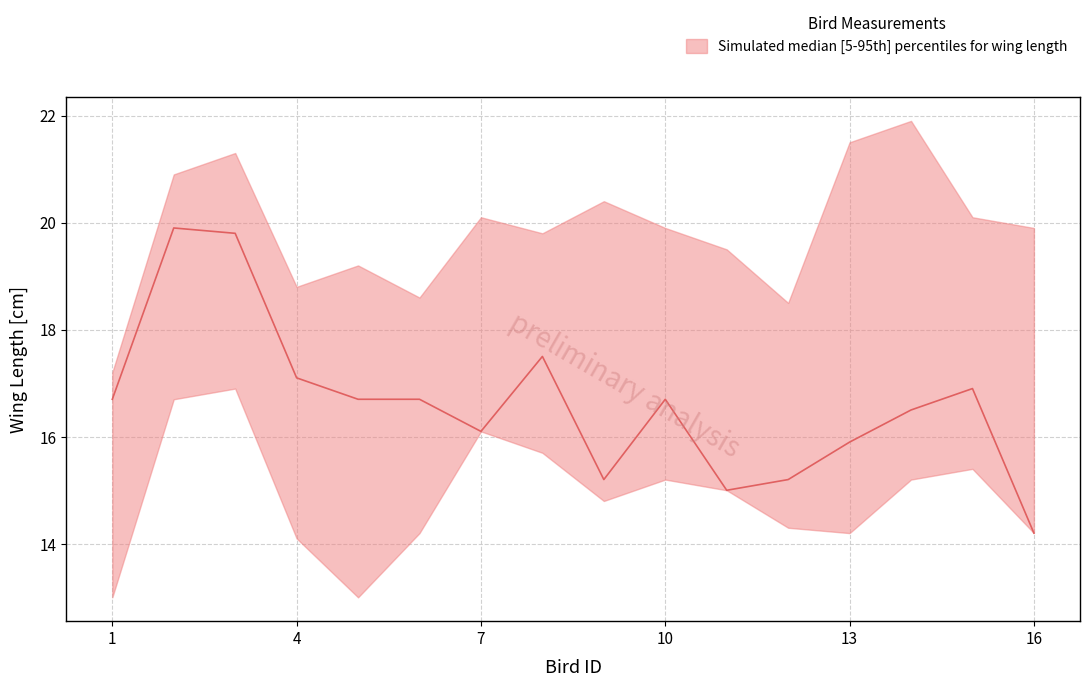

Reading left to right, extract all data points from this chart.

upper: 1=17.2	2=20.9	3=21.3	4=18.8	5=19.2	6=18.6	7=20.1	8=19.8	9=20.4	10=19.9	11=19.5	12=18.5	13=21.5	14=21.9	15=20.1	16=19.9
lower: 1=13.0	2=16.7	3=16.9	4=14.1	5=13.0	6=14.2	7=16.1	8=15.7	9=14.8	10=15.2	11=15.0	12=14.3	13=14.2	14=15.2	15=15.4	16=14.2
median: 1=16.7	2=19.9	3=19.8	4=17.1	5=16.7	6=16.7	7=16.1	8=17.5	9=15.2	10=16.7	11=15.0	12=15.2	13=15.9	14=16.5	15=16.9	16=14.2